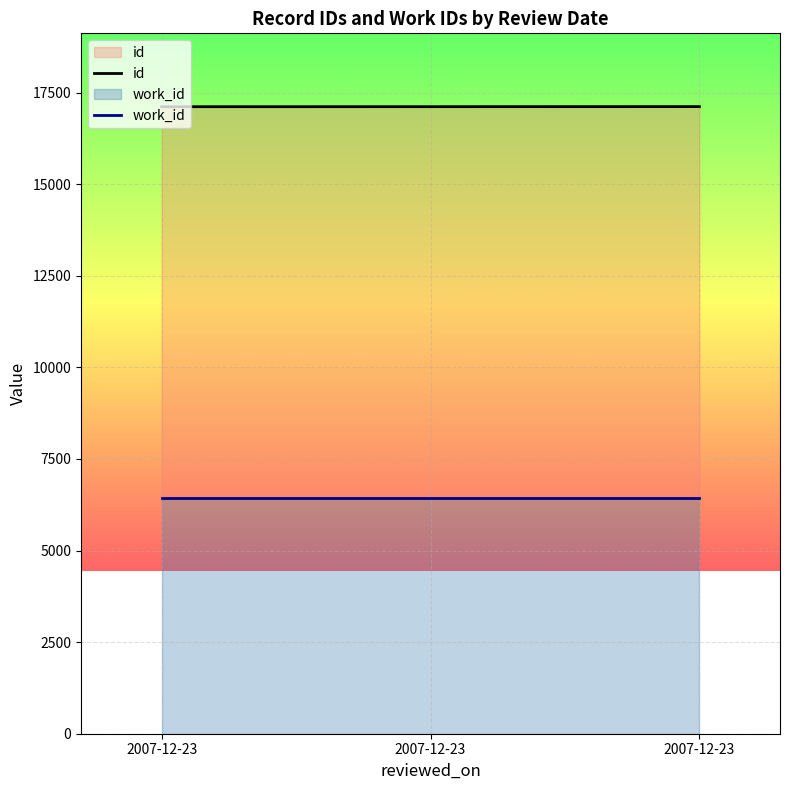

Between 2007-12-23 and 2007-12-23, which is larger?

2007-12-23